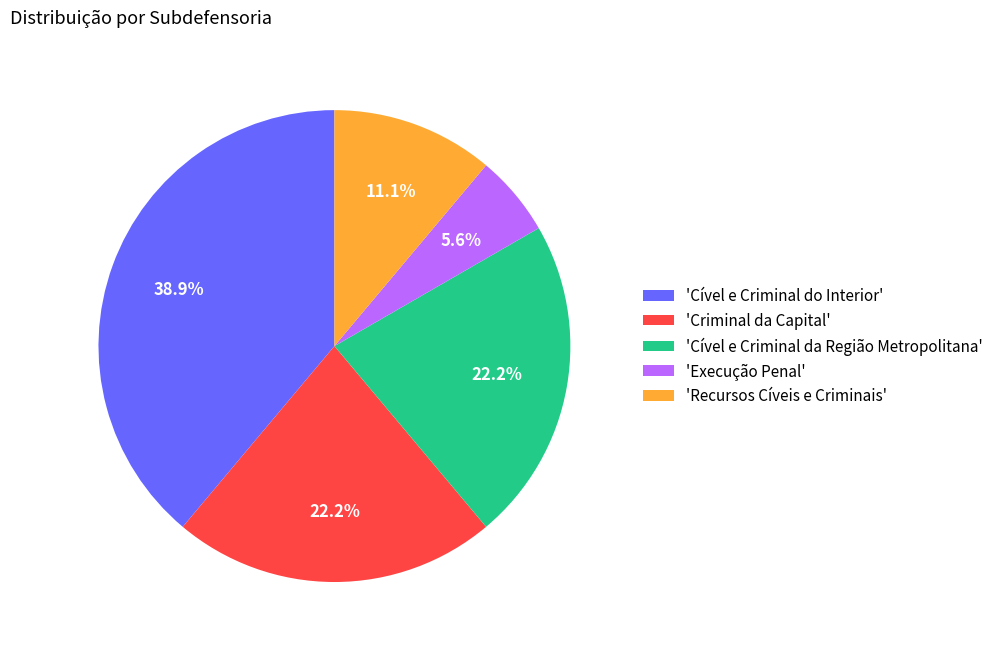

Between 'Execução Penal' and 'Recursos Cíveis e Criminais', which is larger?

'Recursos Cíveis e Criminais'